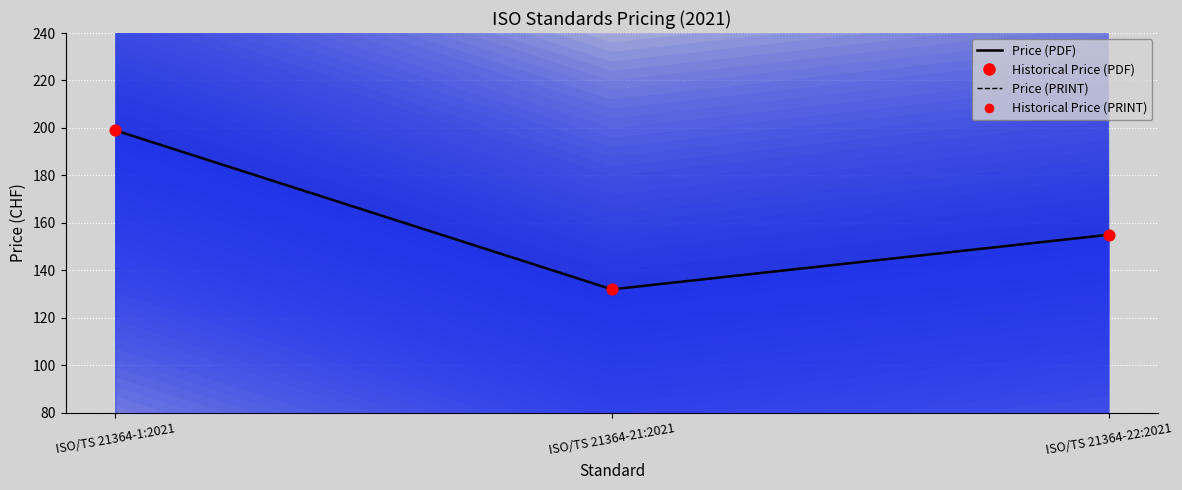

Is the value of Price (PDF) at ISO/TS 21364-21:2021 greater than the value of Price (PRINT) at ISO/TS 21364-22:2021?

No